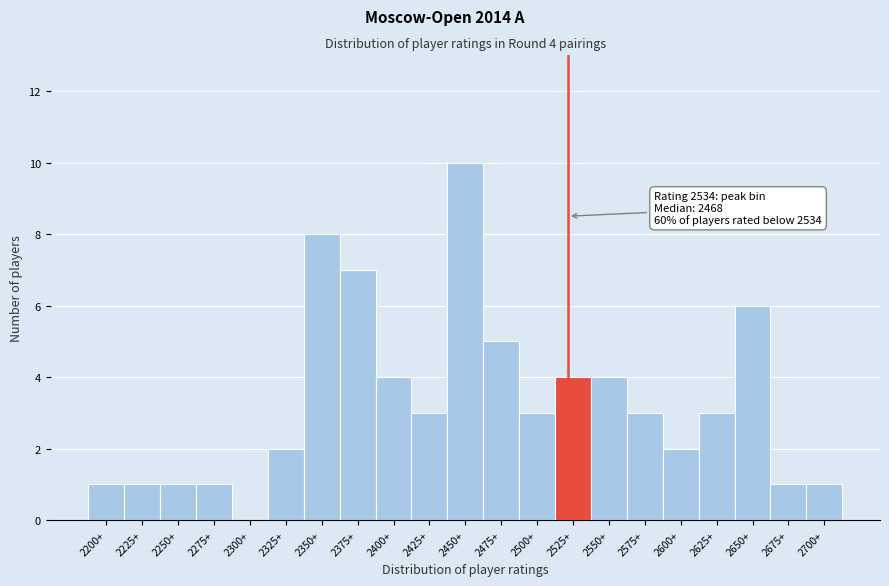

Reading left to right, transcribe all the data shown in this chart.

2200+=1	2225+=1	2250+=1	2275+=1	2300+=0	2325+=2	2350+=8	2375+=7	2400+=4	2425+=3	2450+=10	2475+=5	2500+=3	2525+=4	2550+=4	2575+=3	2600+=2	2625+=3	2650+=6	2675+=1	2700+=1